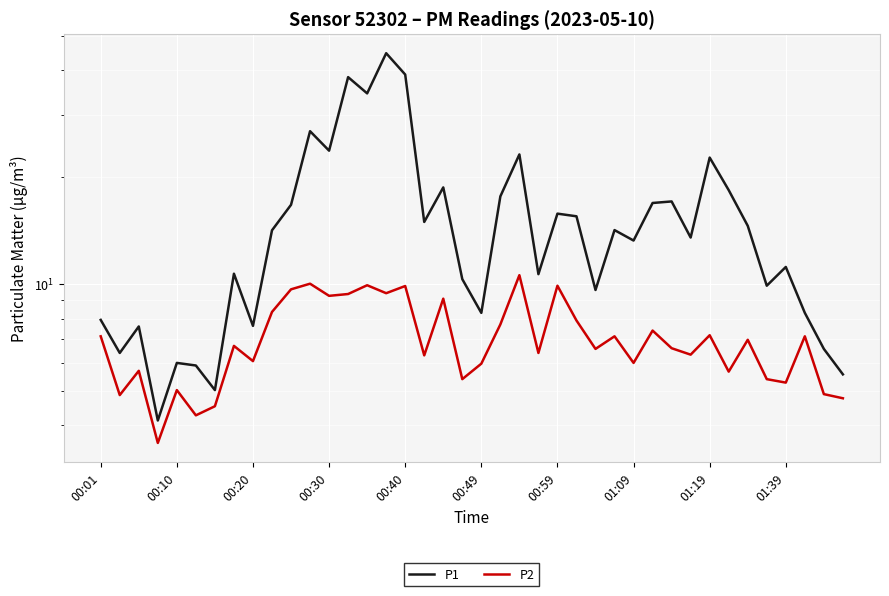

How many values in the P1 series are below 14?

20